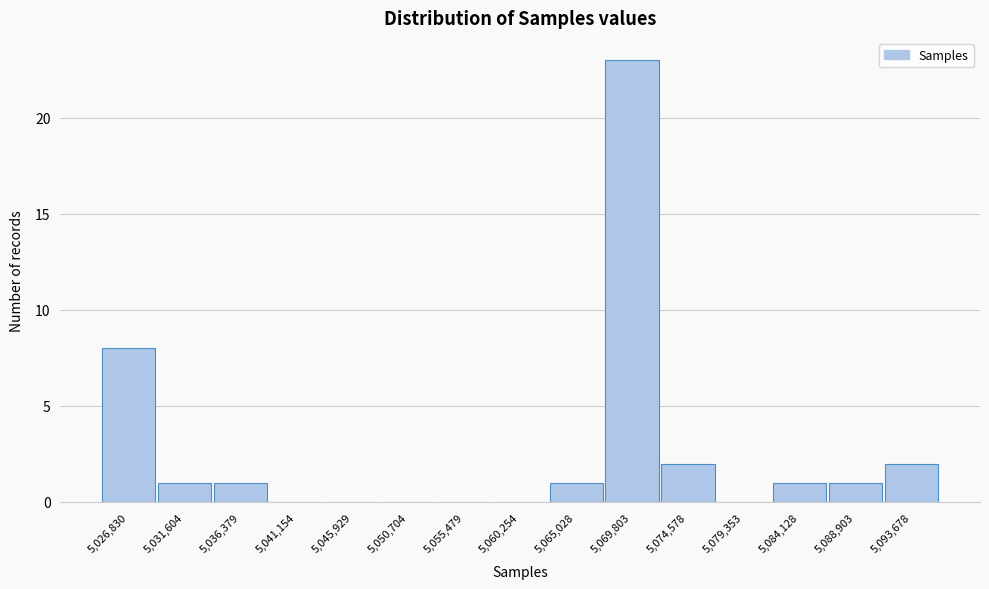

Reading right to left, what are all the values shown in this chart?

5,093,678=2	5,088,903=1	5,084,128=1	5,079,353=0	5,074,578=2	5,069,803=23	5,065,028=1	5,060,254=0	5,055,479=0	5,050,704=0	5,045,929=0	5,041,154=0	5,036,379=1	5,031,604=1	5,026,830=8